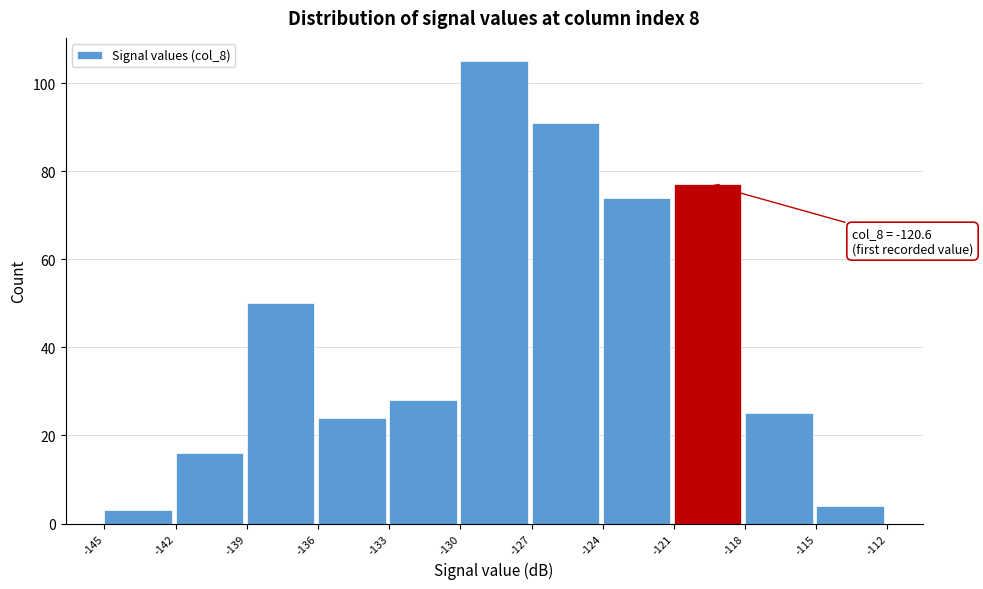

Which range on the x-axis has the tallest bar?

-130 to -127